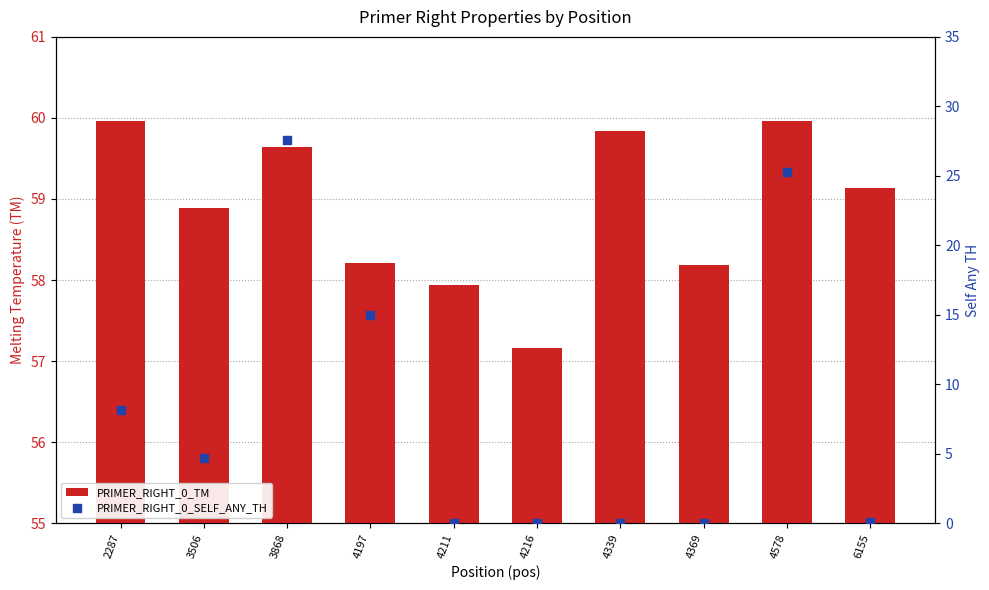

At which category is the sum across all series the highest?

3868